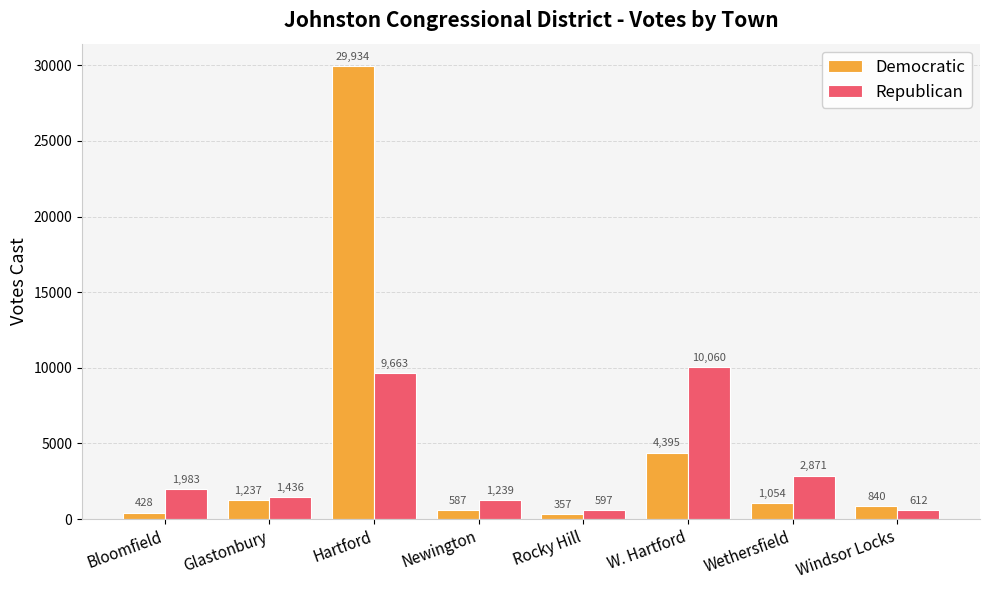

What is the total value across all series at Windsor Locks?

1452